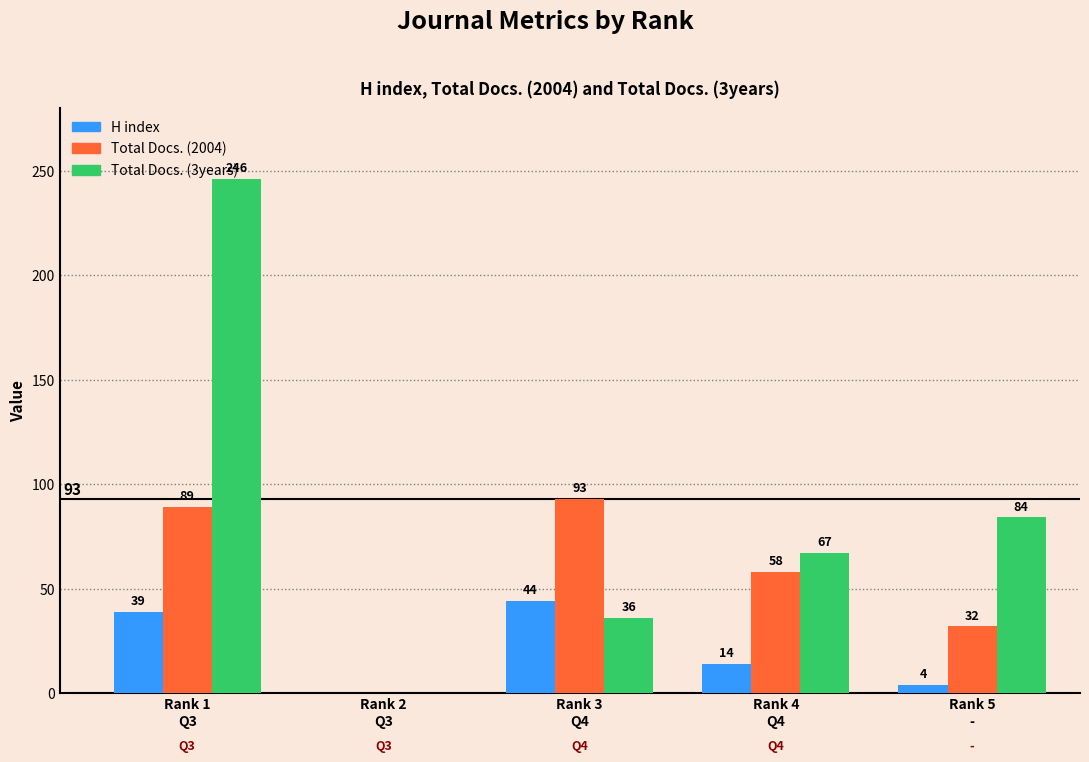

What is the sum of all Total Docs. (3years) values?

433